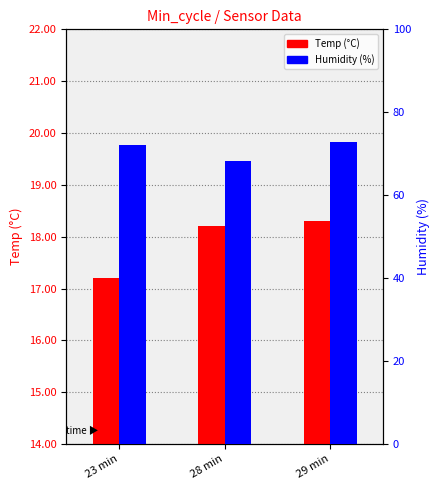

List the labels in order of Humidity (%) value, largest first.

29 min, 23 min, 28 min